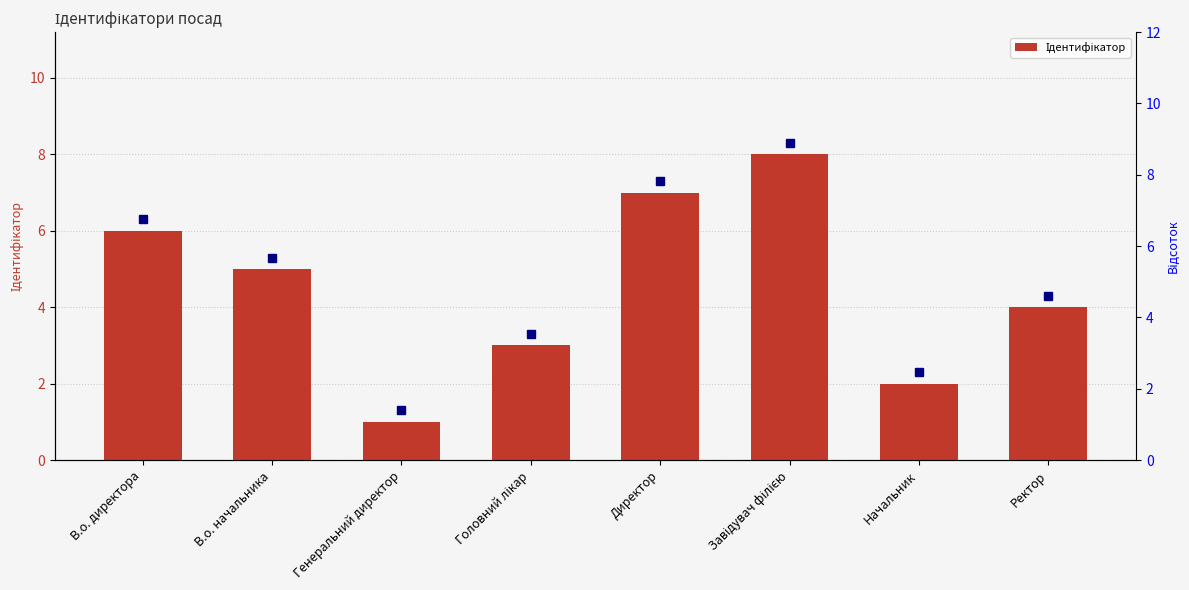

What is the approximate value at Генеральний директор?

1